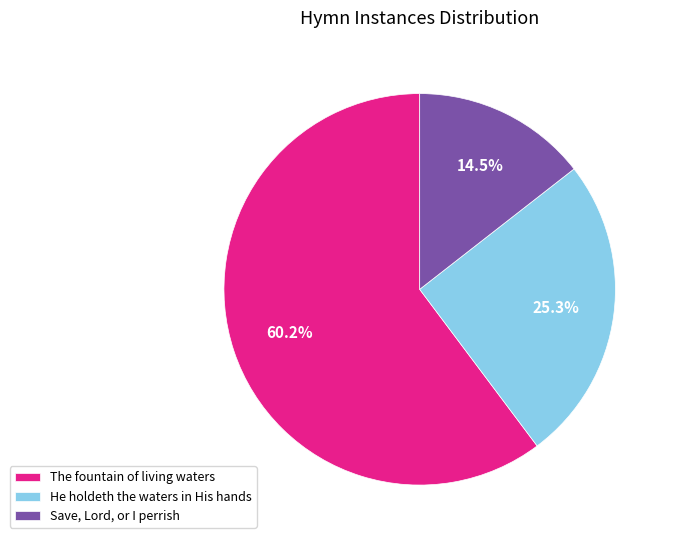

Is it true that The fountain of living waters is 60% of the pie?

True